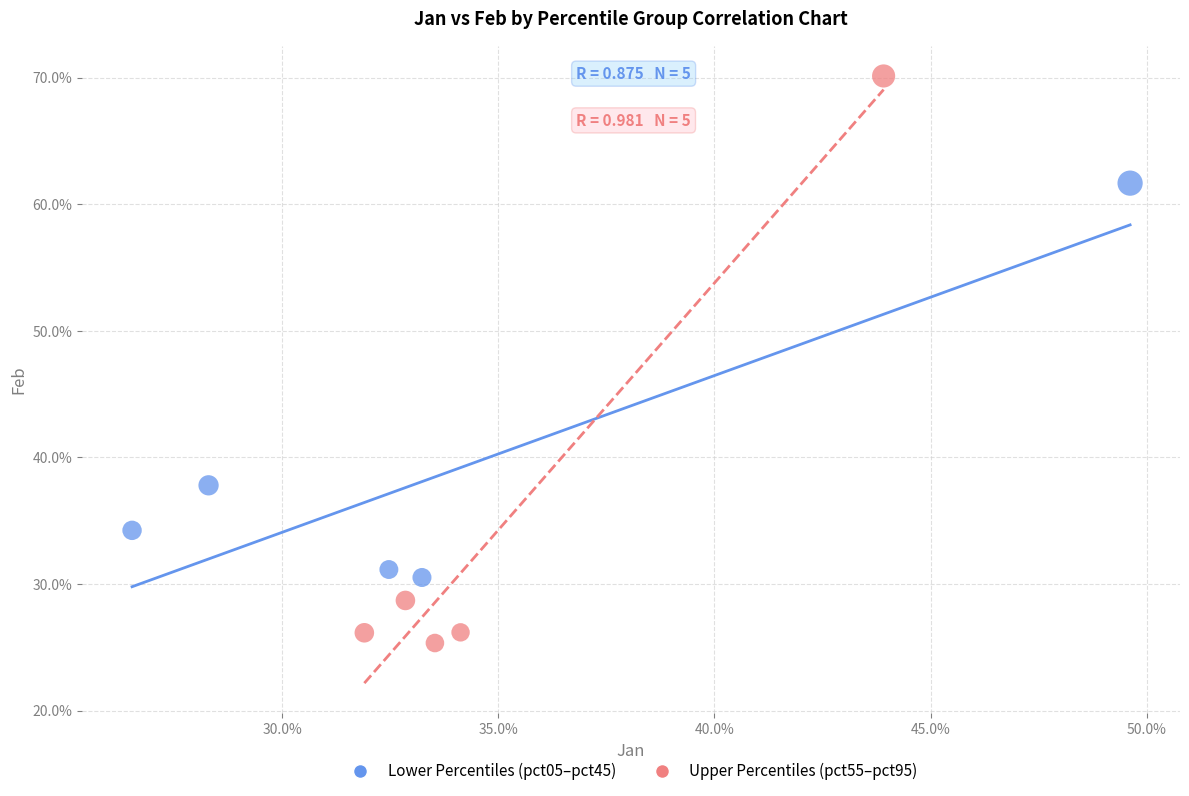

What are all the series names shown in the legend?

Lower Percentiles (pct05–pct45), Upper Percentiles (pct55–pct95)